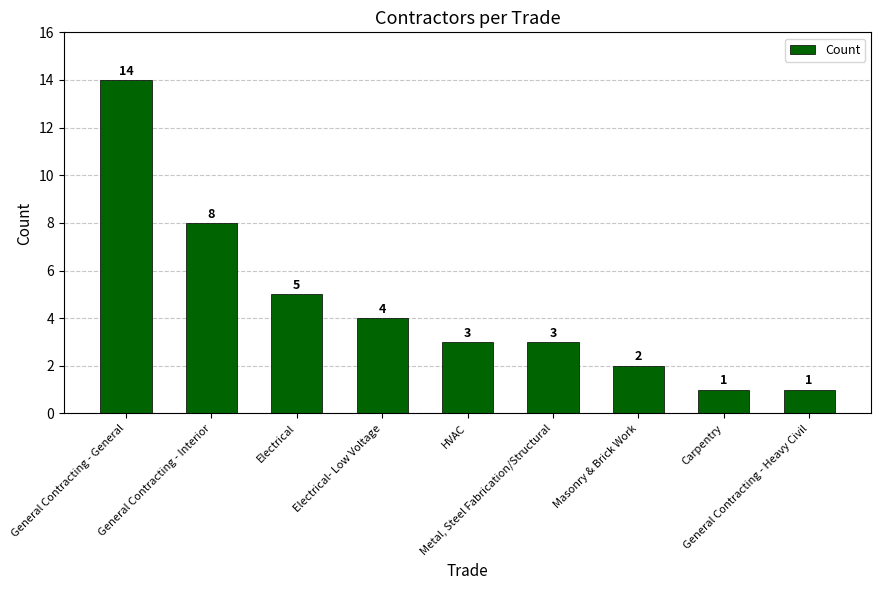

How many categories are shown in the chart?

9